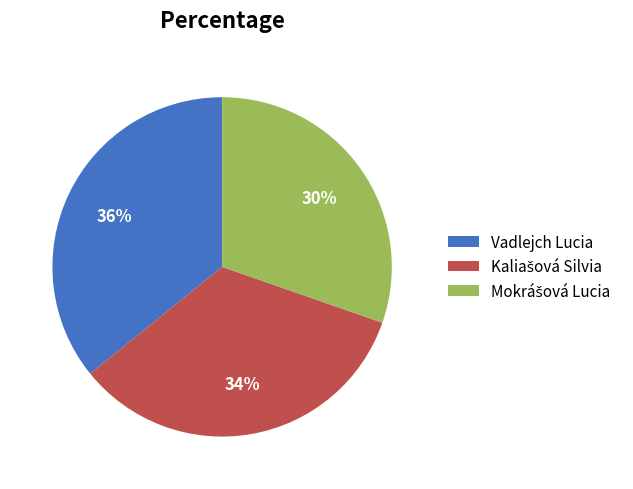

To the nearest percent, what is the average slice percentage?

33%